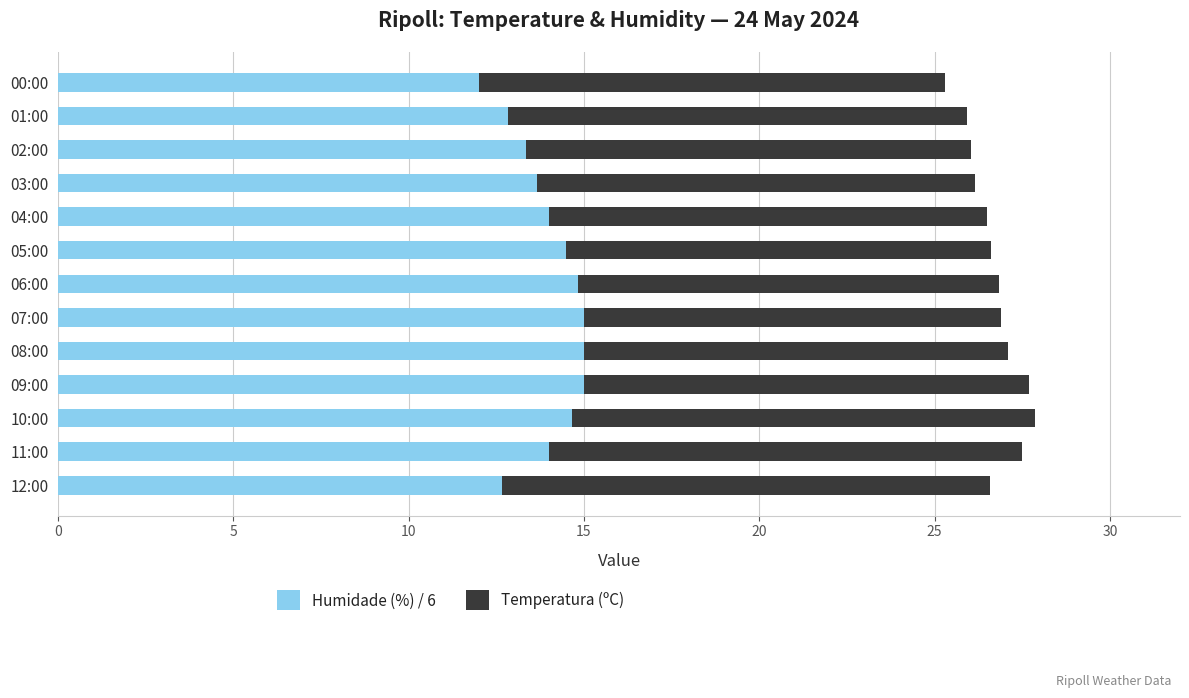

How many distinct data groups are displayed?

2